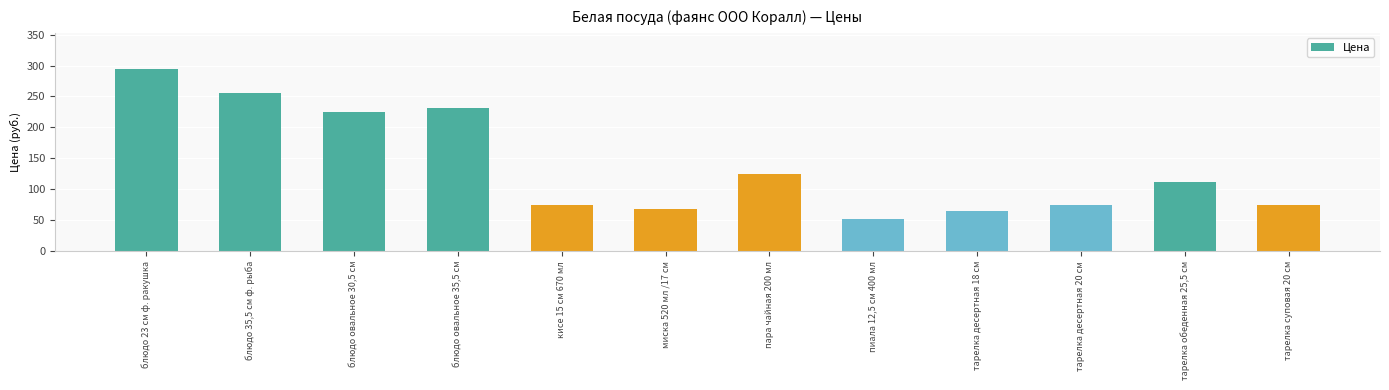

What is the sum of all values?

1652